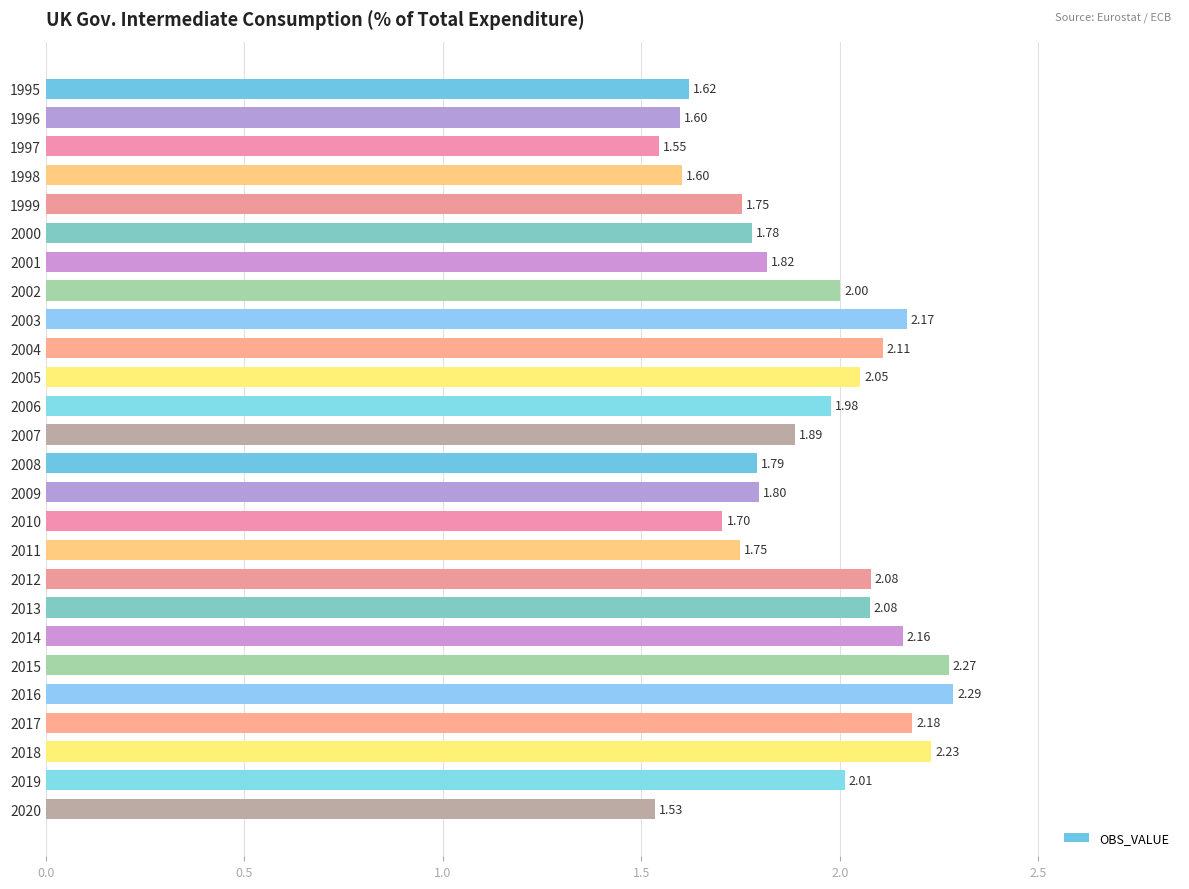

What is the change in value from 1998 to 2011?

+0.1